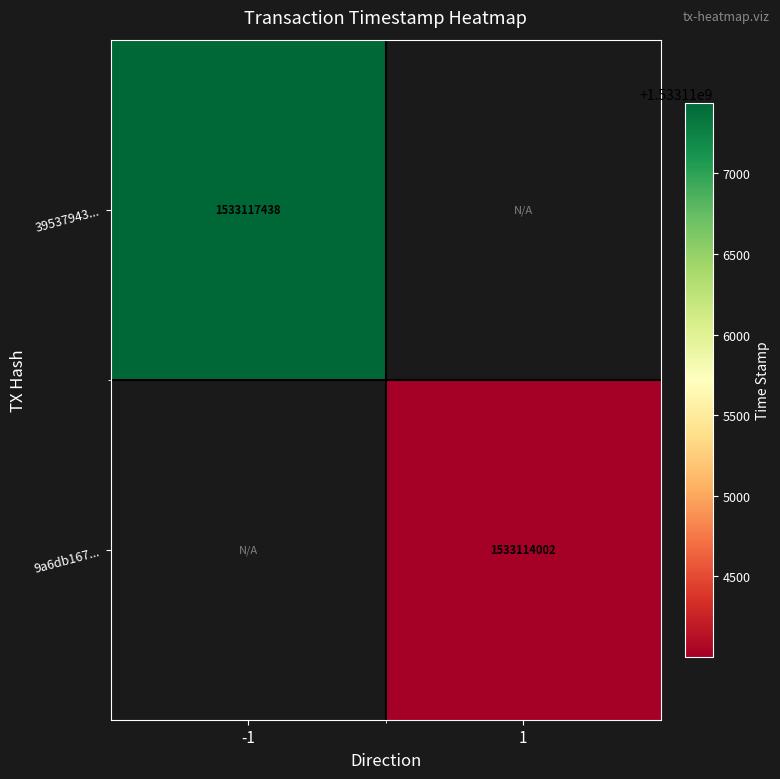

The 39537943... series shows 1533117438 at -1. True or false?

True